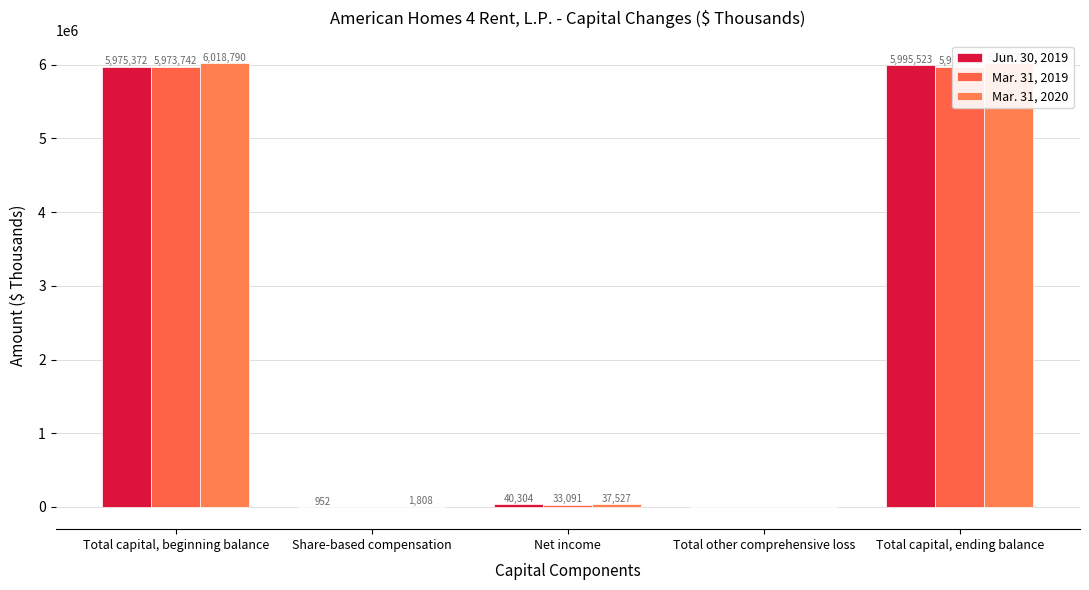

Reading right to left, transcribe all the data shown in this chart.

Jun. 30, 2019: Total capital, ending balance=5995523	Total other comprehensive loss=-241	Net income=40304	Share-based compensation=952	Total capital, beginning balance=5975372
Mar. 31, 2019: Total capital, ending balance=5975372	Total other comprehensive loss=-241	Net income=33091	Share-based compensation=0	Total capital, beginning balance=5973742
Mar. 31, 2020: Total capital, ending balance=6024755	Total other comprehensive loss=-241	Net income=37527	Share-based compensation=1808	Total capital, beginning balance=6018790